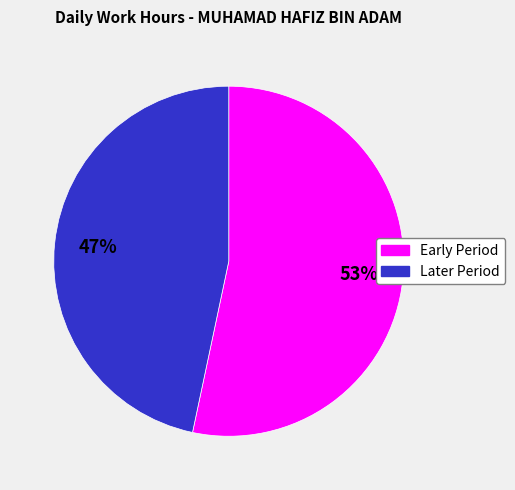

Is there a majority slice in this chart?

Yes